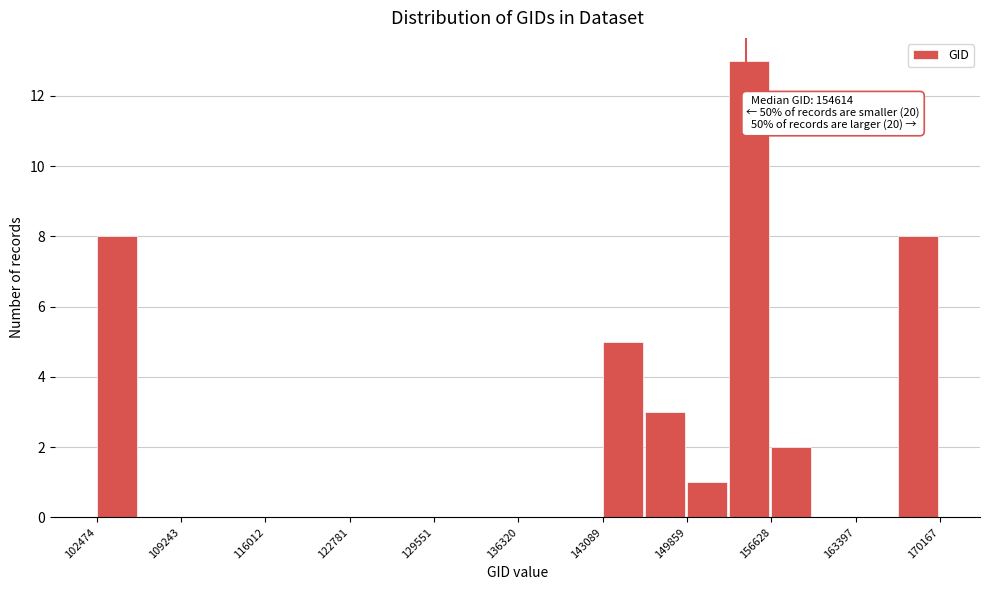

Around what value on the x-axis is the tallest bar? Give the approximate position of its centre, as read against the axis.

155000